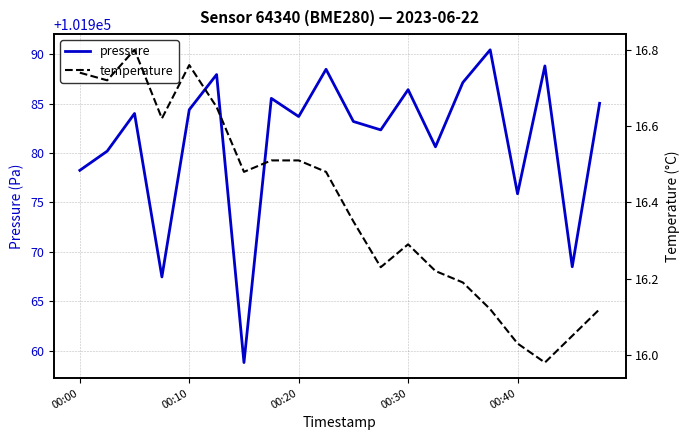

What is the difference between the pressure values at 00:00 and 00:30?

8.2